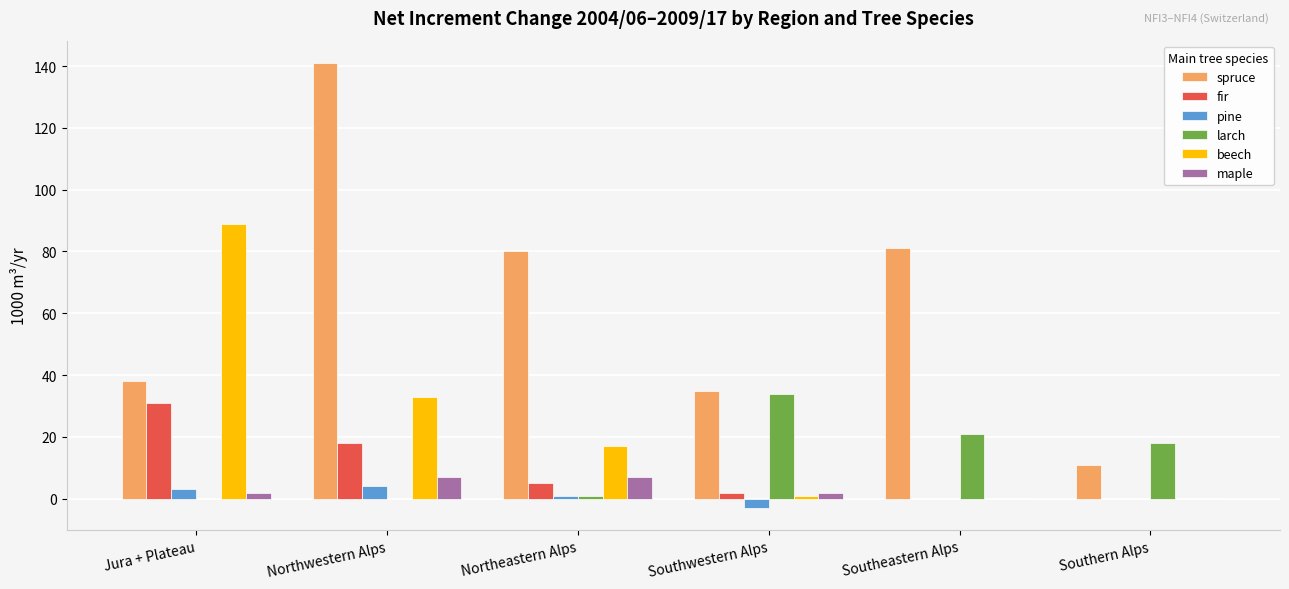

The larch series shows 12 at Southeastern Alps. True or false?

False